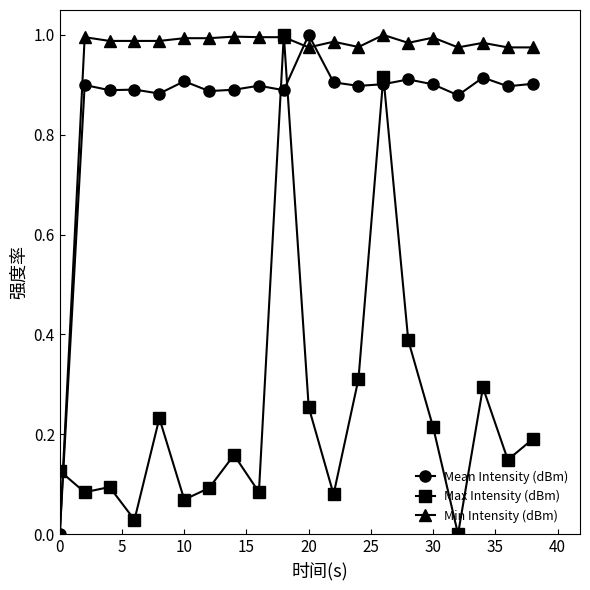

How many lines are shown in the chart?

3